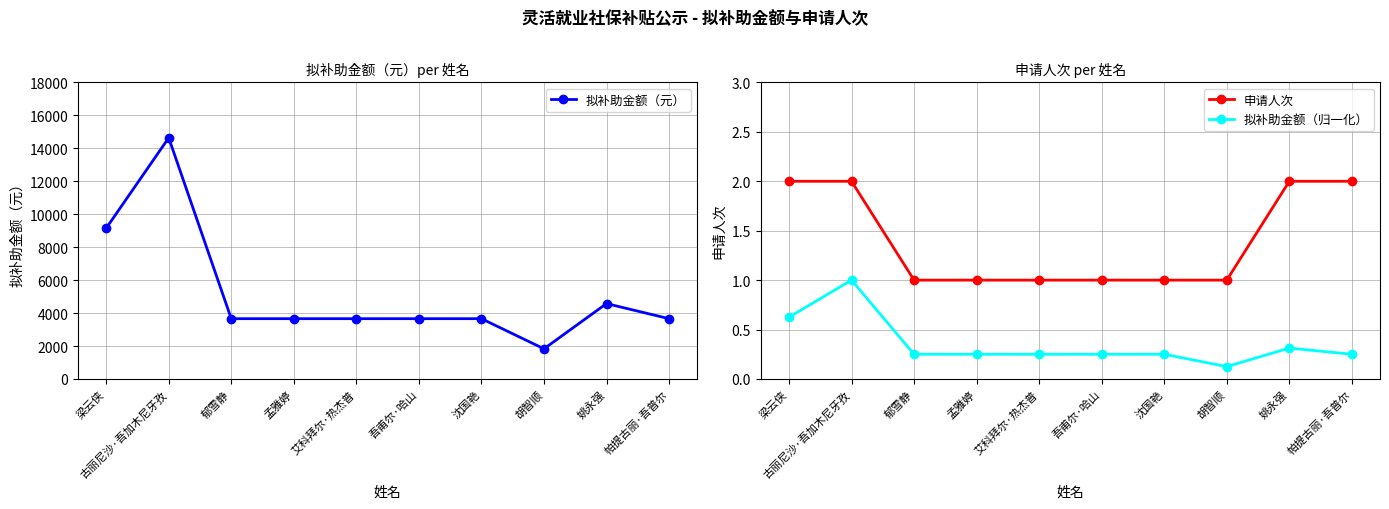

What is the maximum value for 拟补助金额（元）?

14640